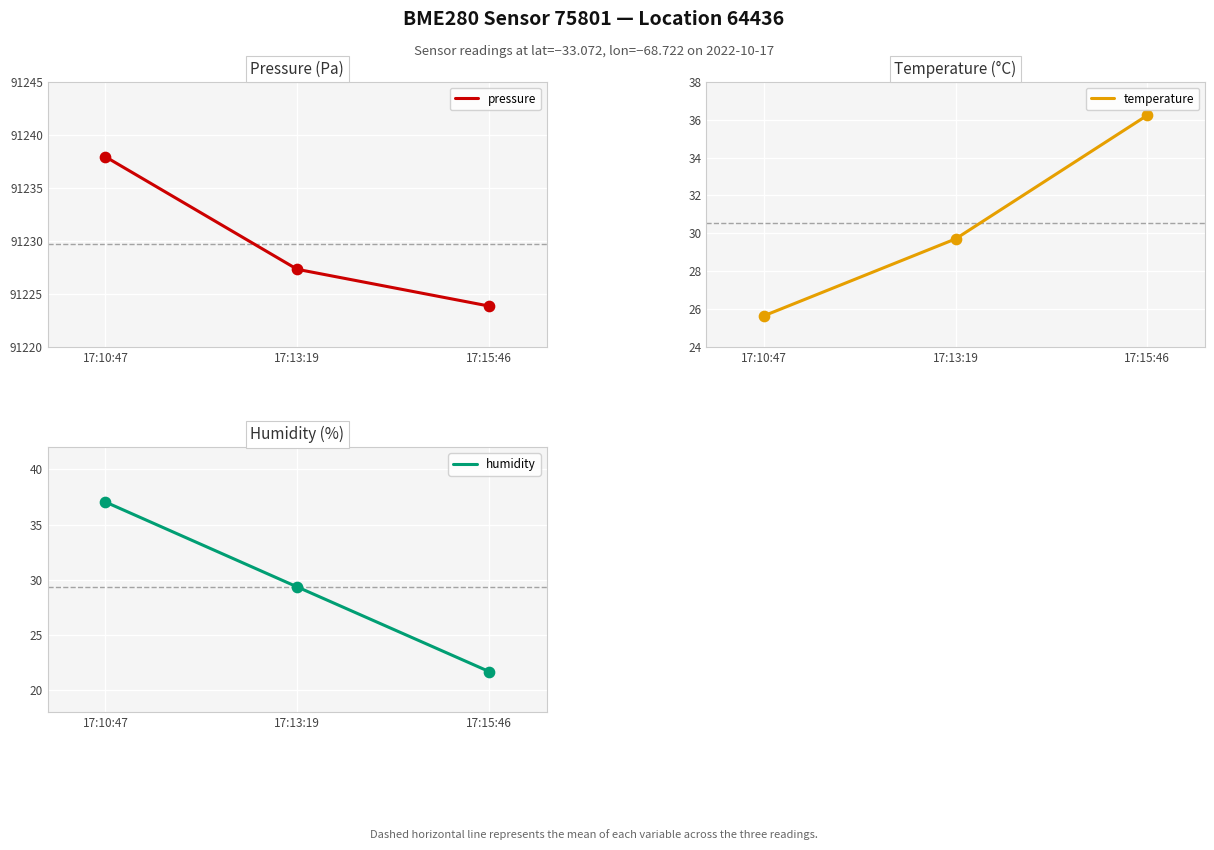

Which series reaches the minimum Y coordinate?

humidity